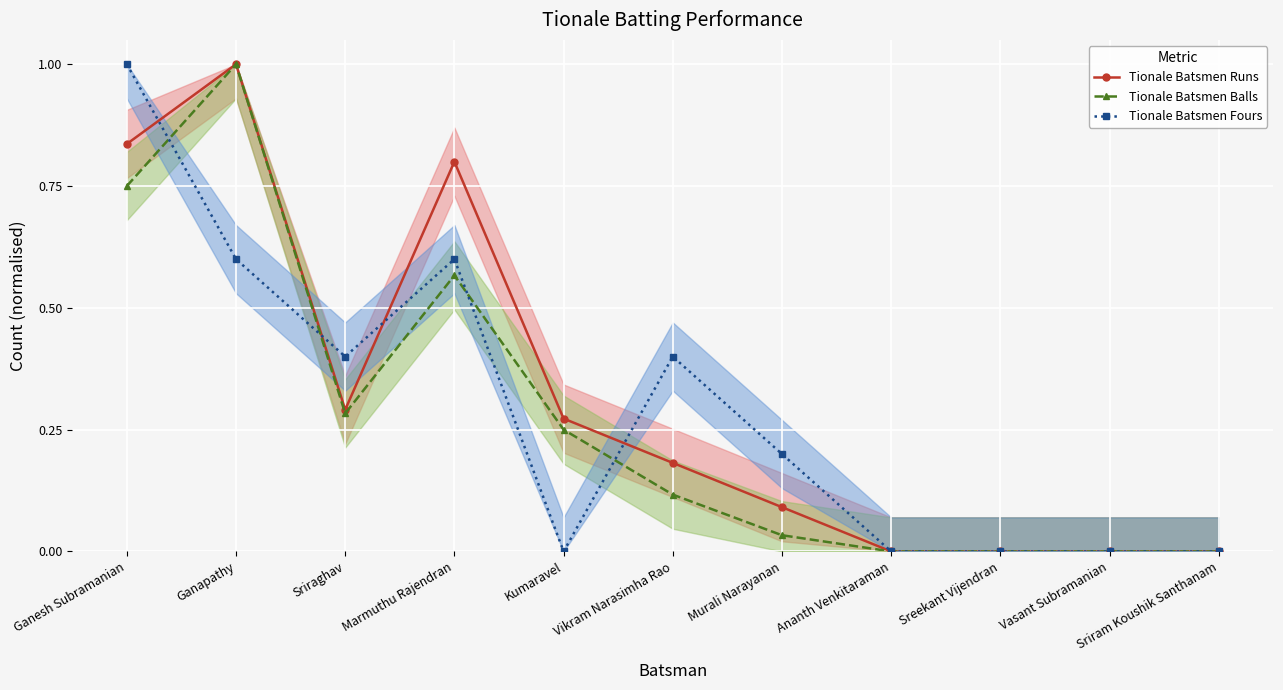

Where is Tionale Batsmen Runs nearest to the value 0?

Ananth Venkitaraman